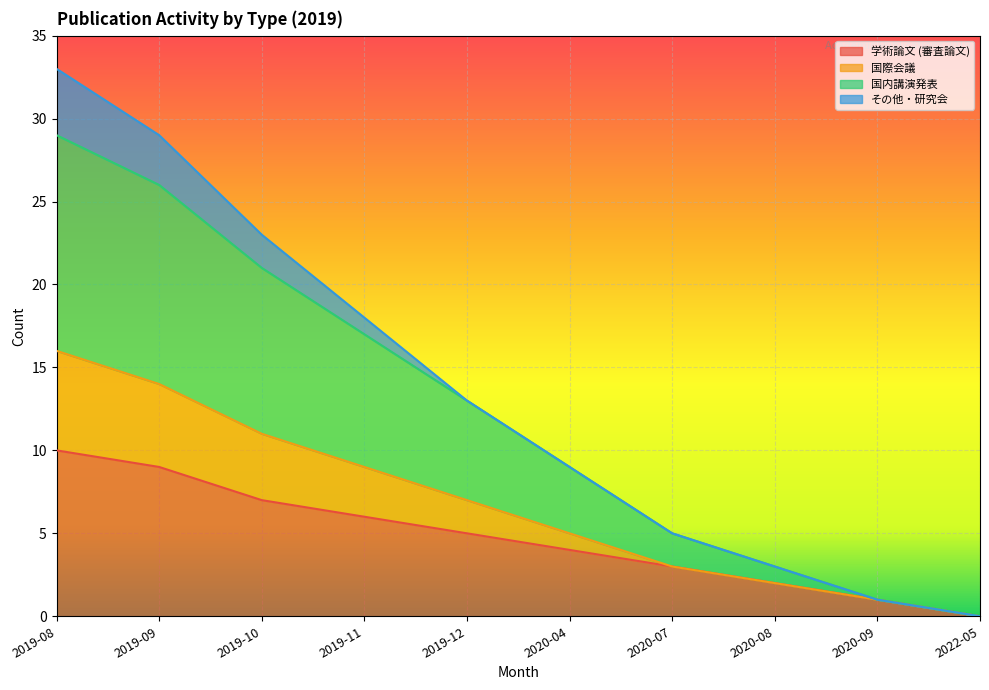

How many values in the 学術論文 (審査論文) series are below 5?

5